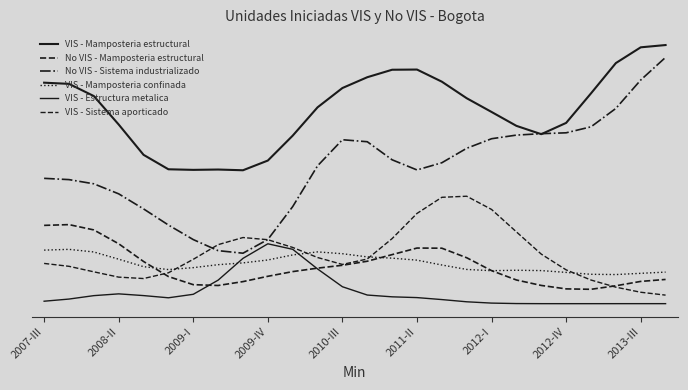

What is the value of the VIS - Mamposteria estructural point at the 11th from the left?

2302.5